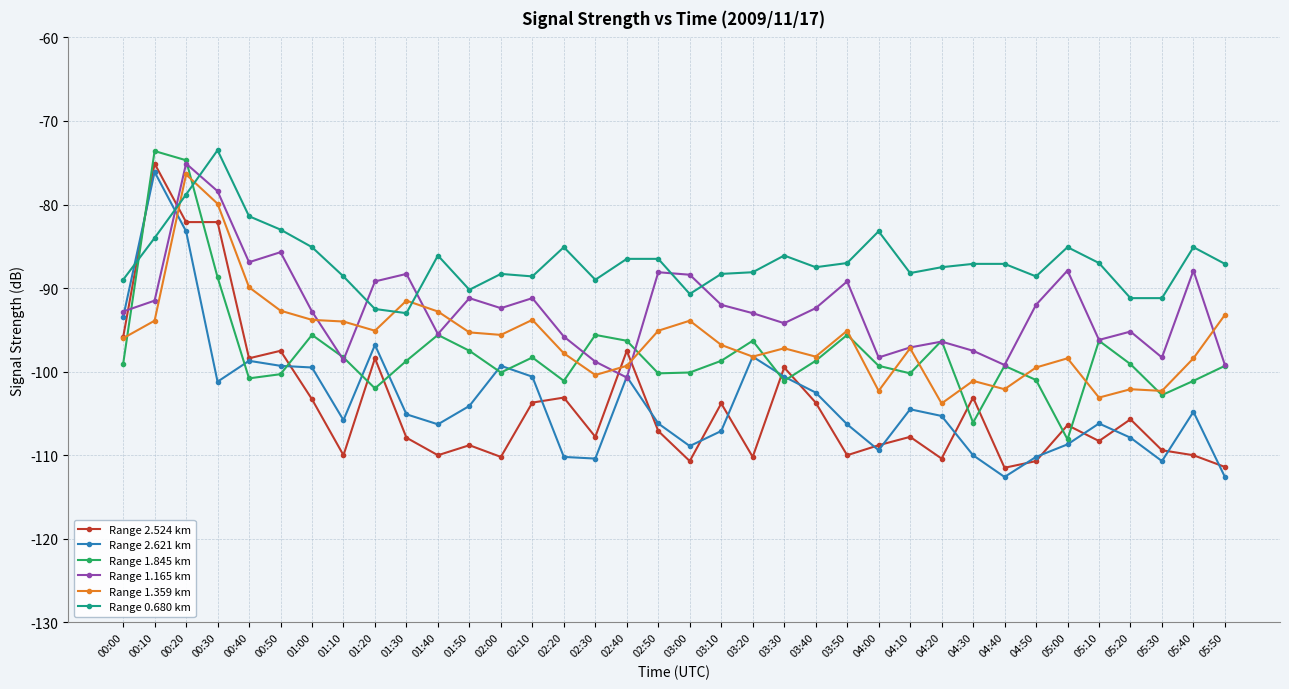

Which series has the largest range (max minus min)?

Range 2.621 km